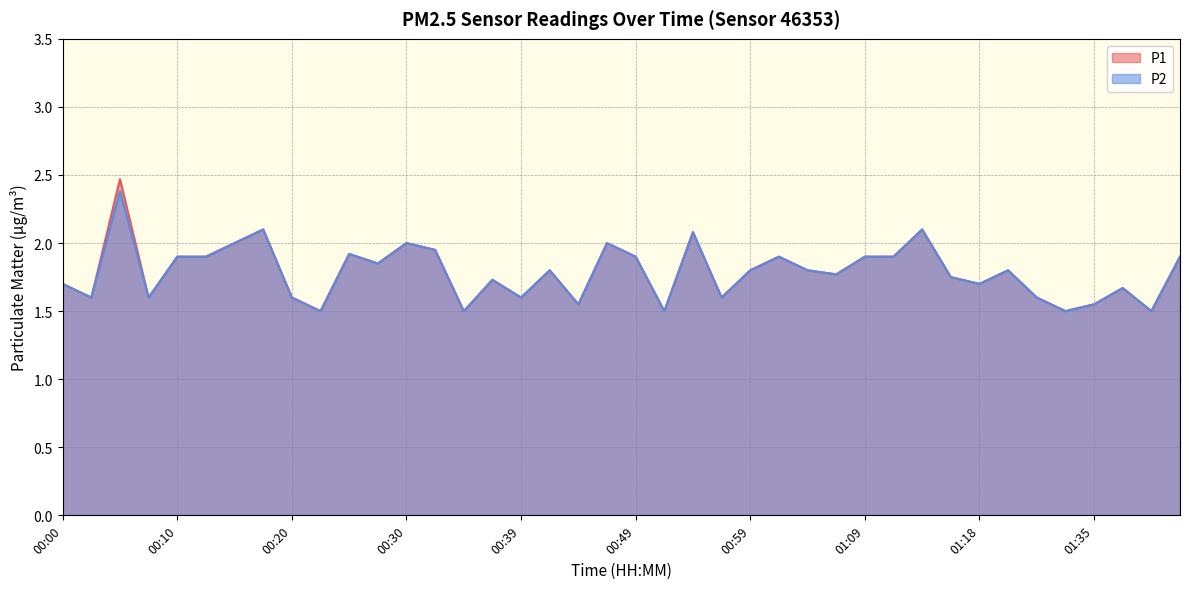

What is the difference between the P2 values at 00:00 and 00:22?

0.2